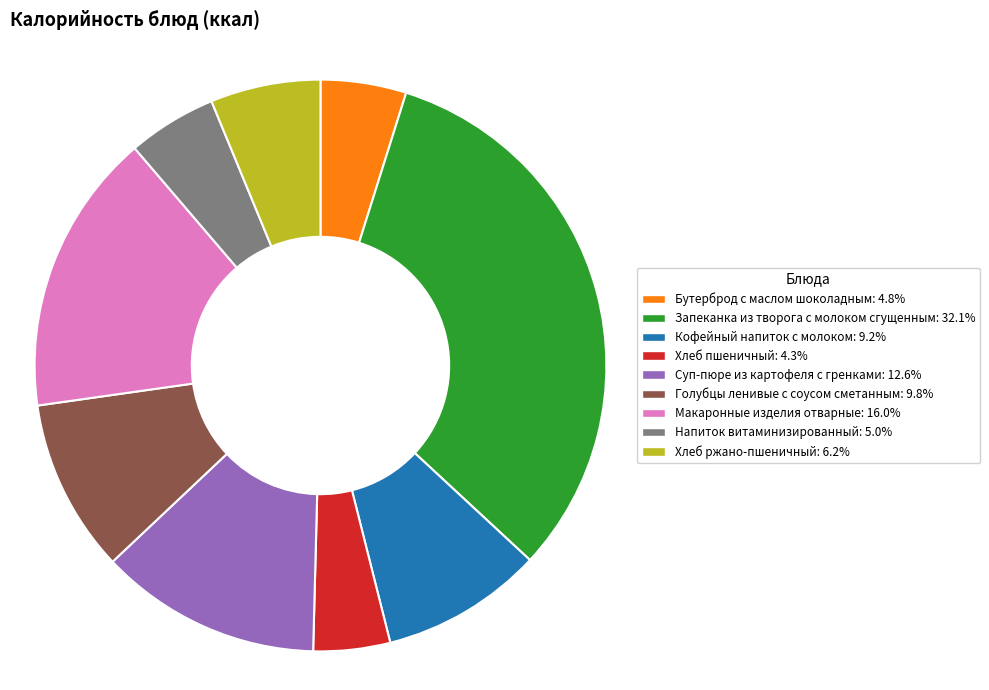

Combined, do Бутерброд с маслом шоколадным and Макаронные изделия отварные account for over 50%?

No